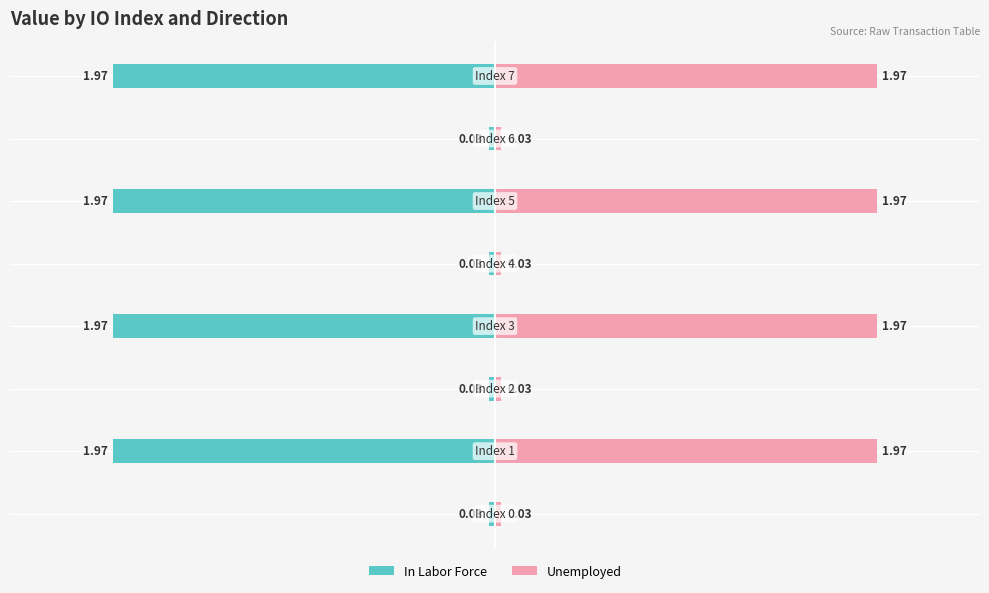

What is the difference between the In Labor Force values at 0 and 3?

1.9